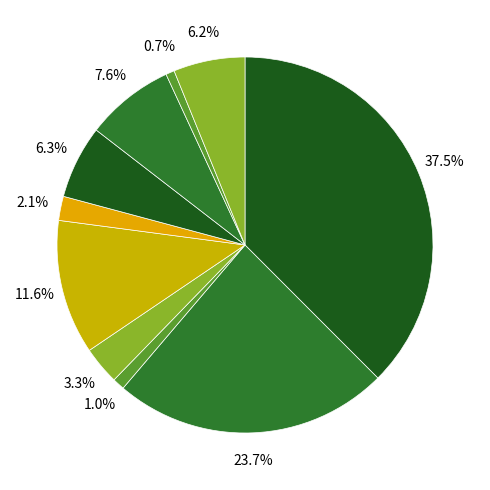

How many slices are in this pie chart?

10